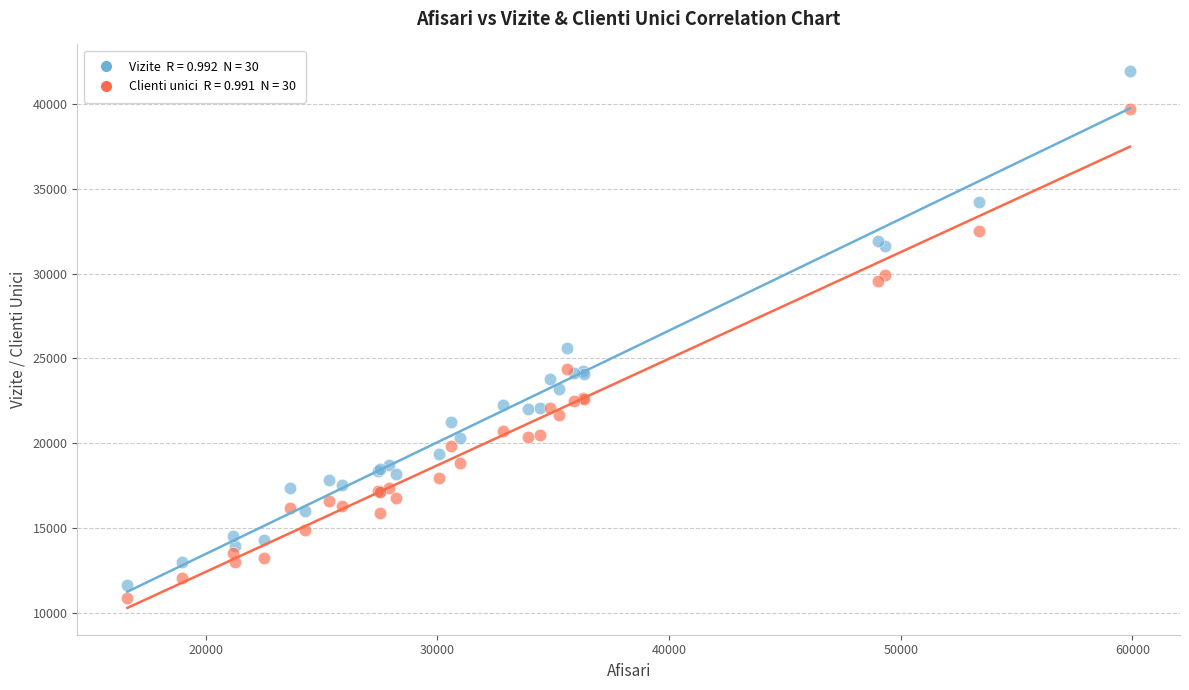

Across all series, what Y value is closest to 26400?

25628